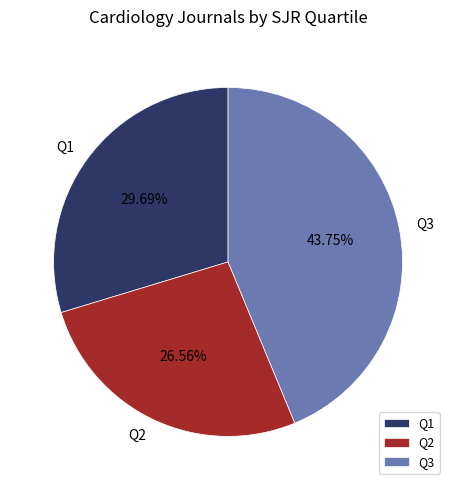

What is the smallest slice in the pie chart?

Q2